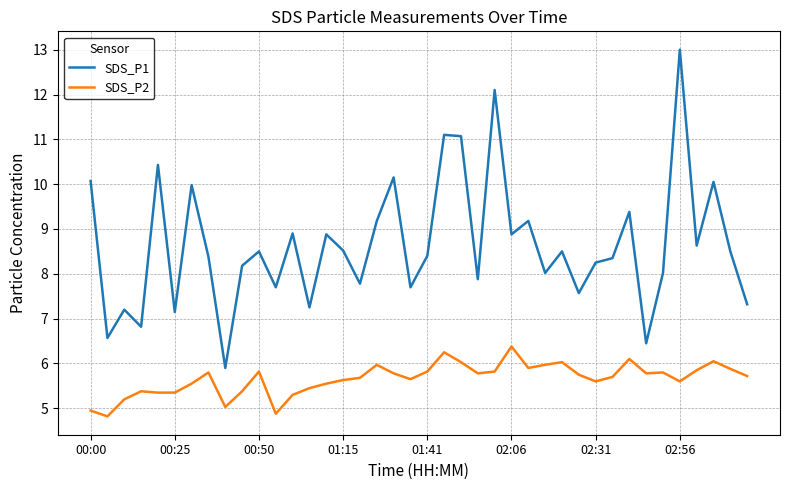

What is the maximum value for SDS_P2?

6.4